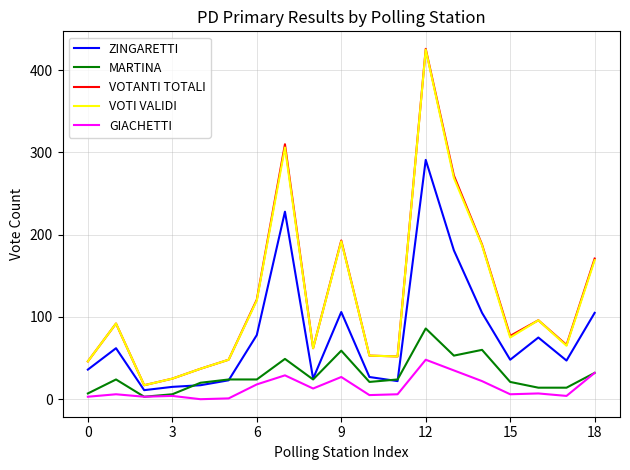

What is the maximum value shown in the chart?

426